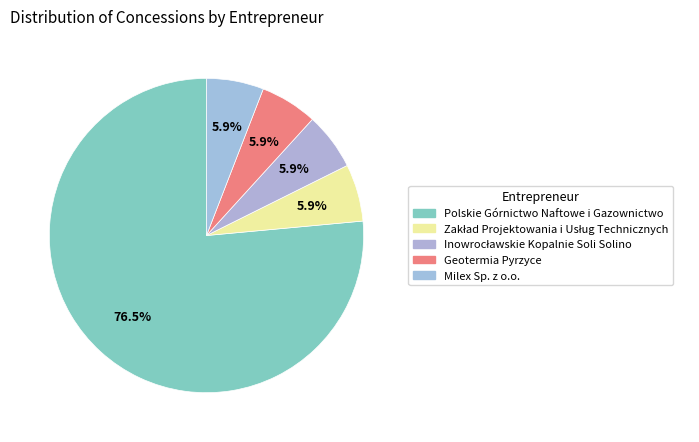

Count the number of slices in the pie.

5